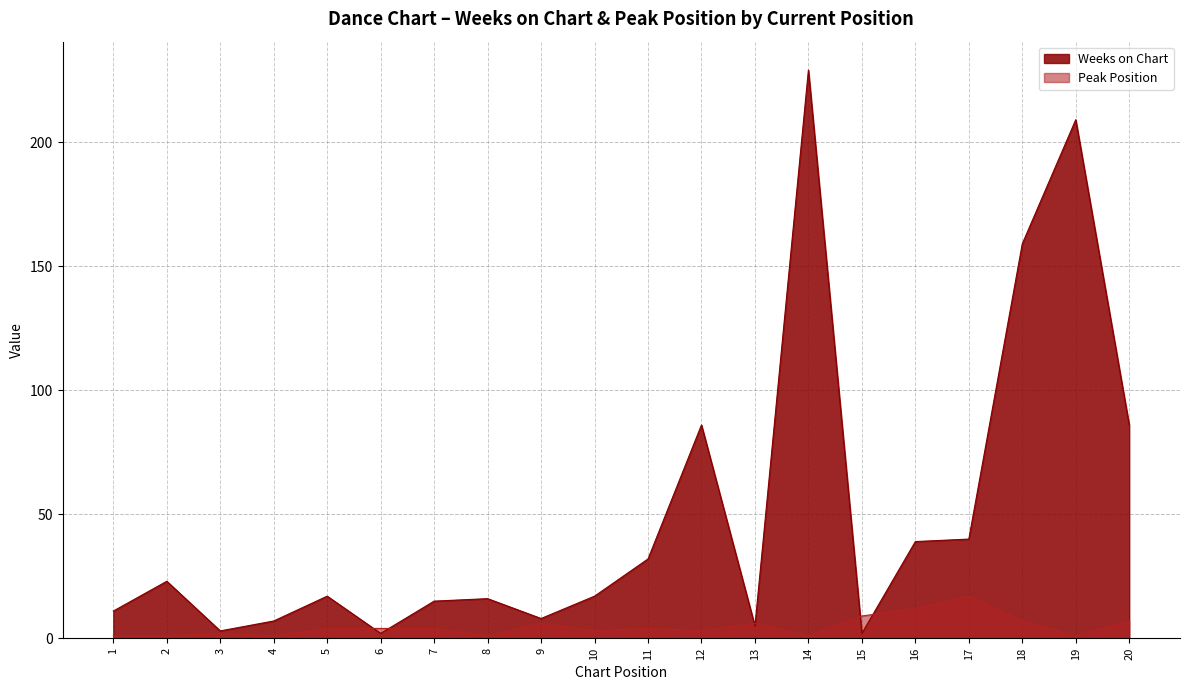

Is the value of Weeks on Chart at 16 greater than the value of Peak Position at 5?

Yes